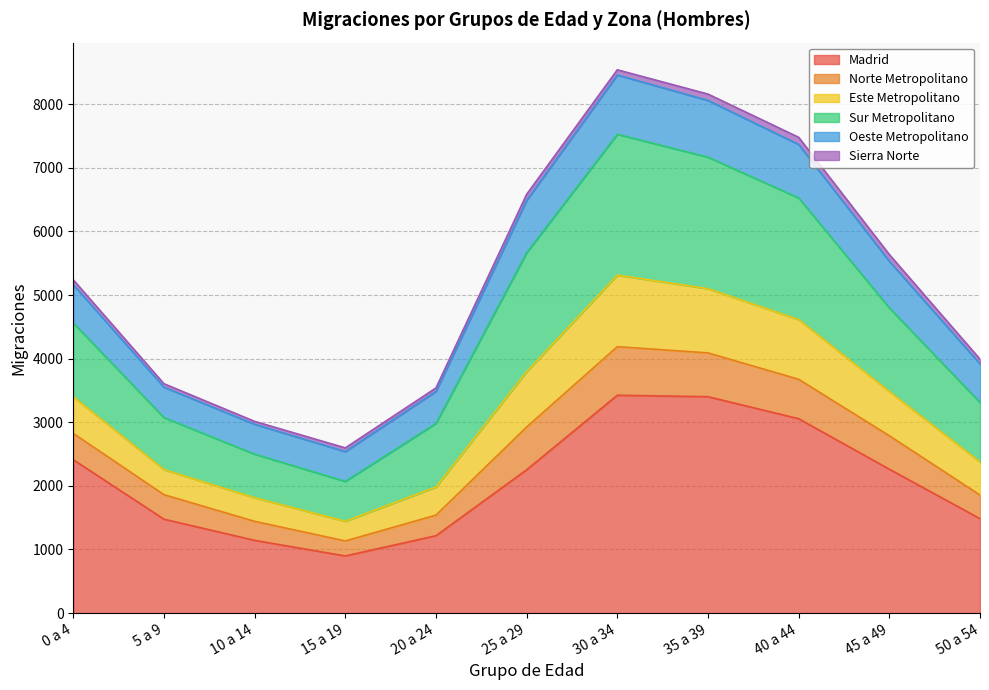

True or false: Sur Metropolitano has more than 0 points higher than both neighbors.

True